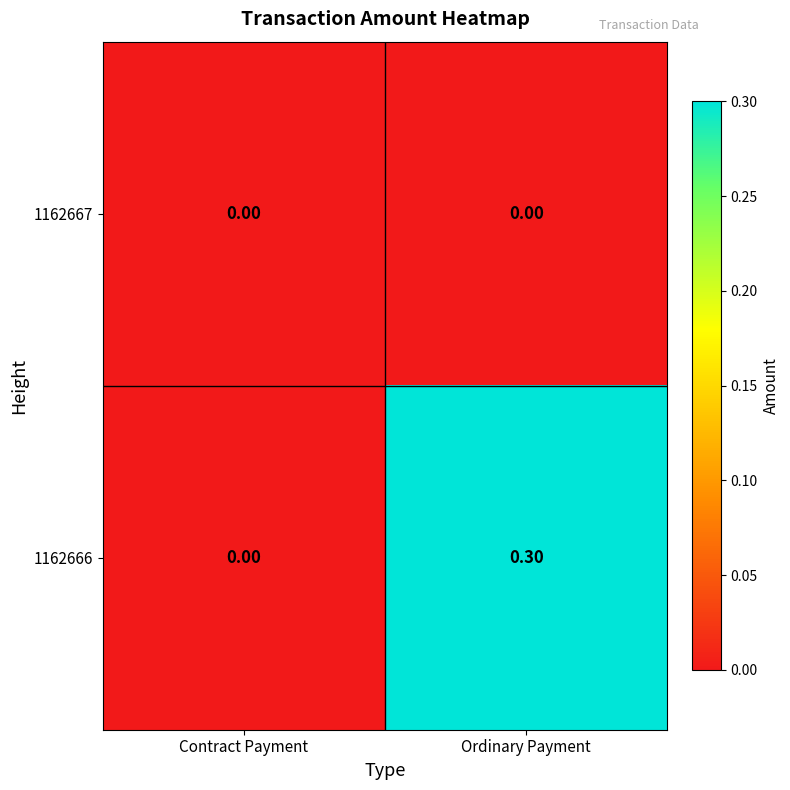

What is the total value across all series at Ordinary Payment?

0.3